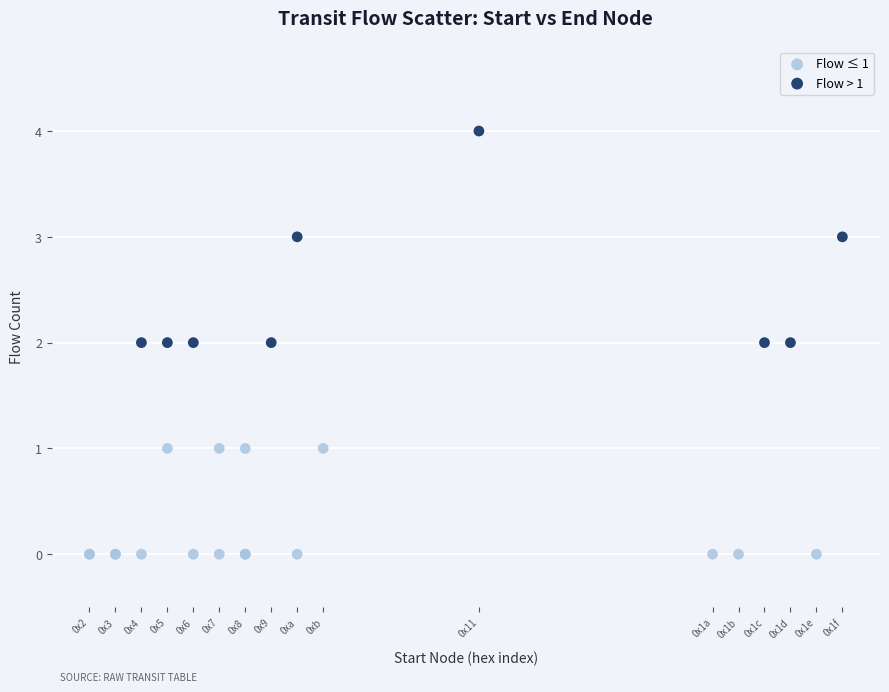

Which series has the largest Y range (max minus min)?

Flow > 1